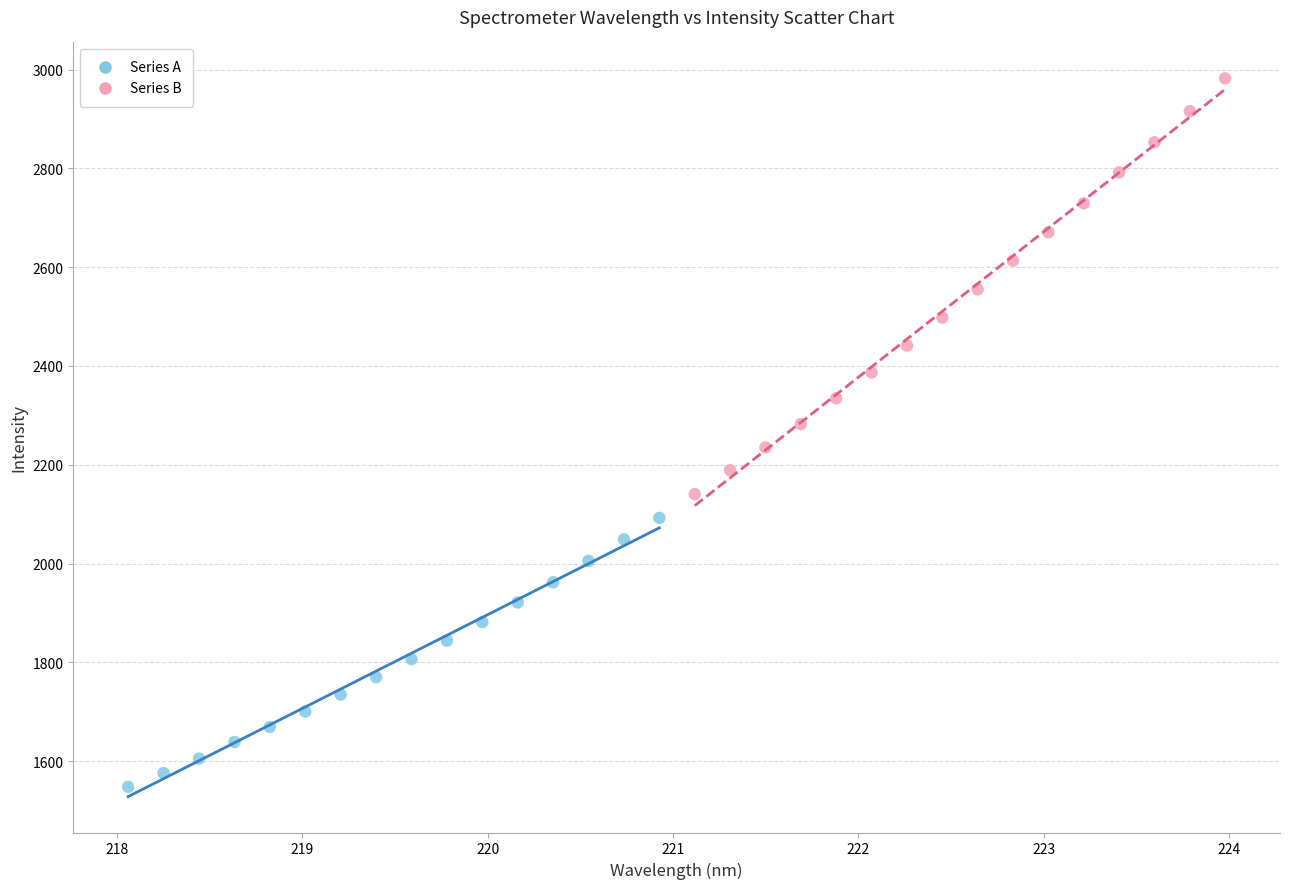

What are all the series names shown in the legend?

Series A, Series B